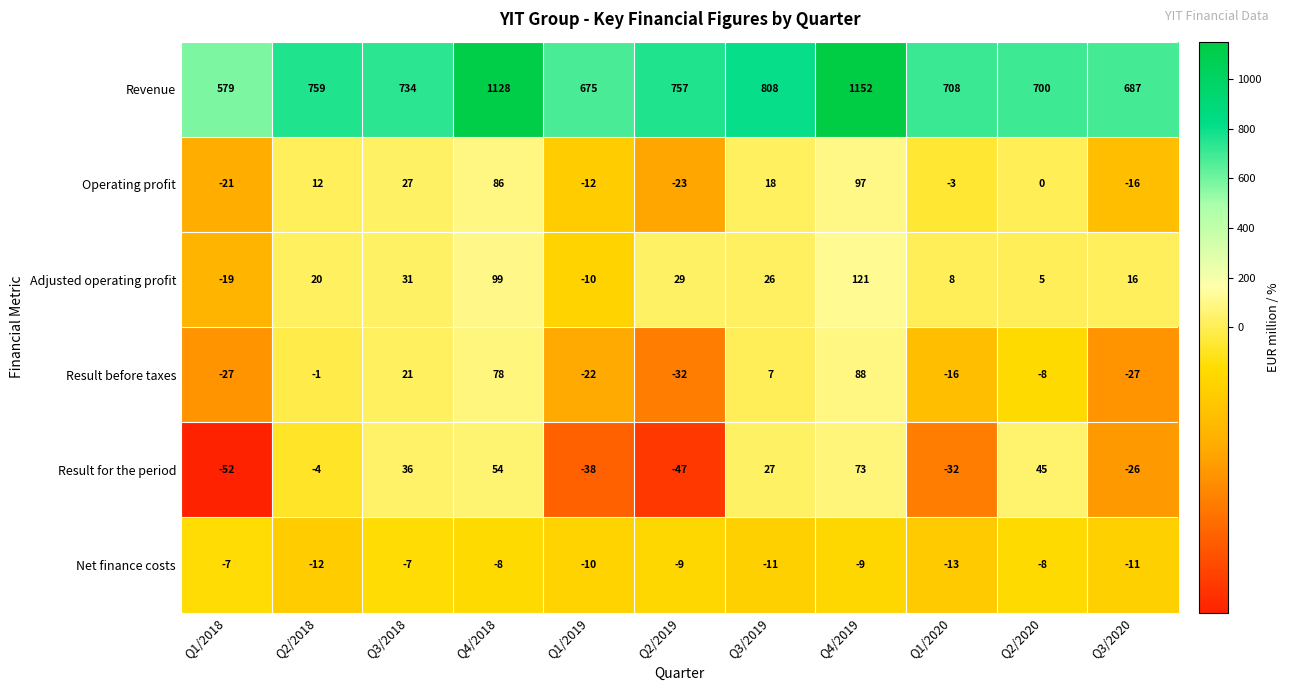

What is the sum of all Revenue values?

8687